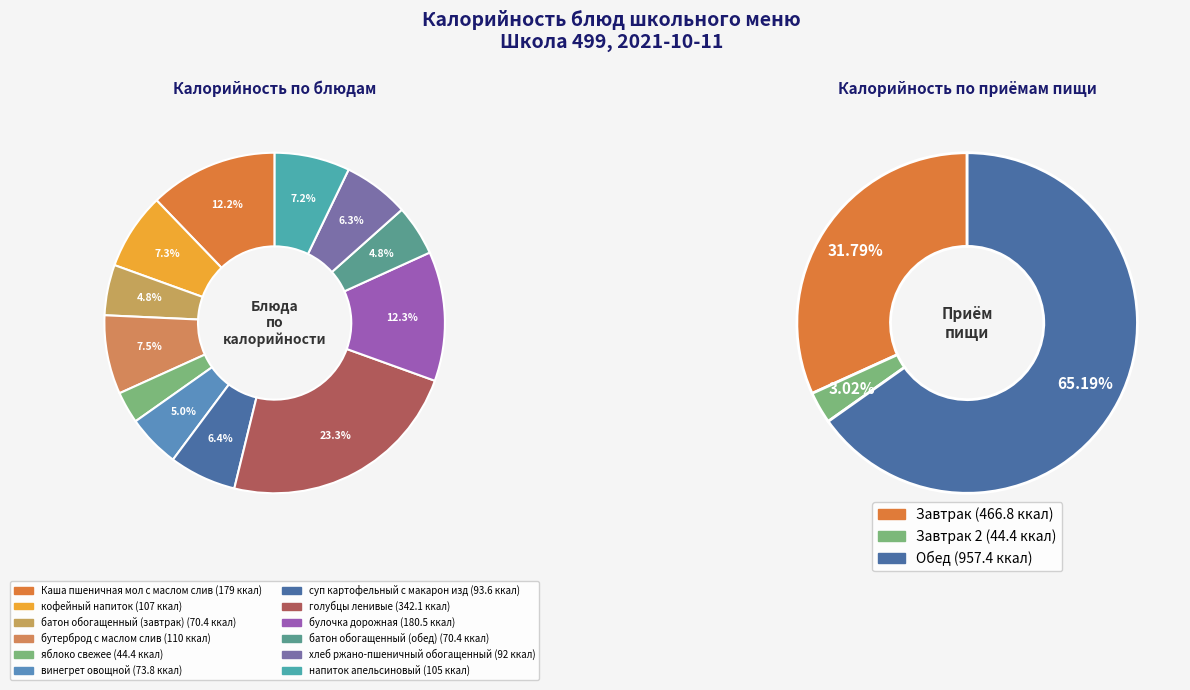

Is it true that булочка дорожная is 18% of the pie?

False